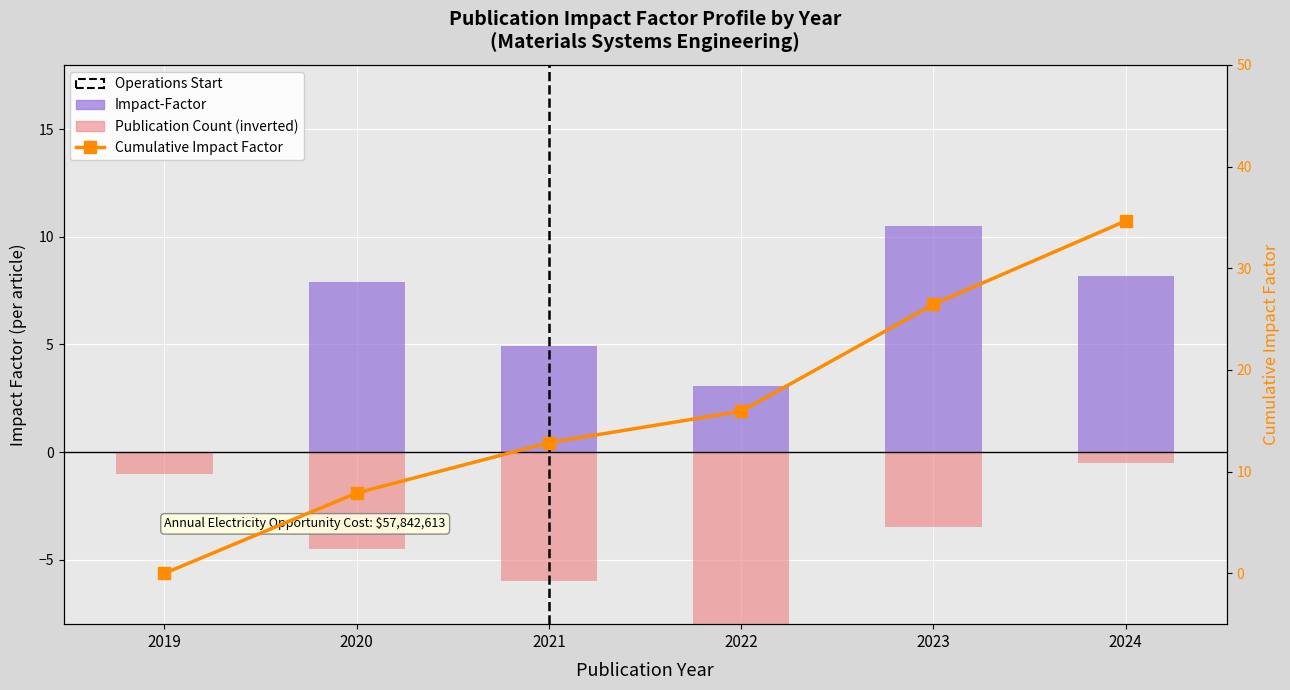

Where is Publication Count nearest to the value -4?

2020